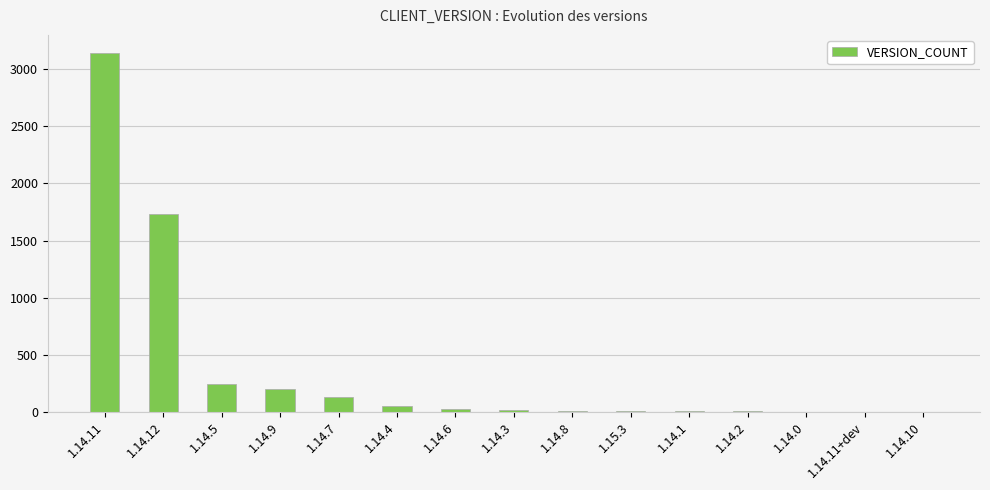

What is the sum of all values?

5575